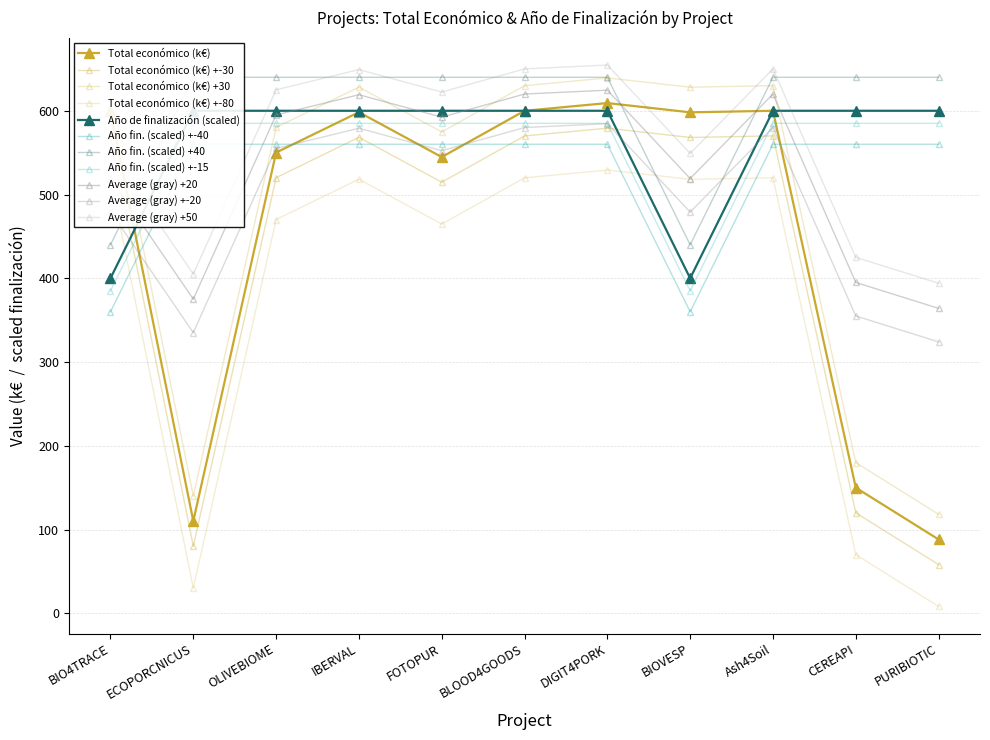

What is the approximate value of Año de finalización at CEREAPI?

600.0